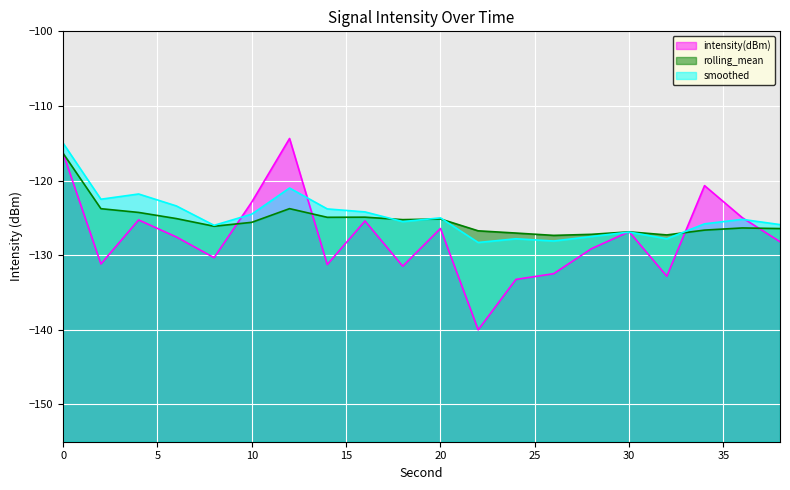

What is the highest value of the intensity(dBm) series?

-114.4